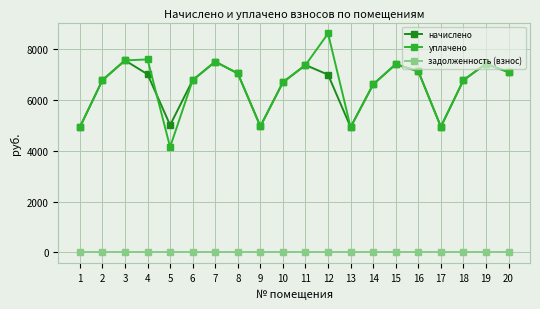

What is the spread (max minus min) of values at 20?

7104.2